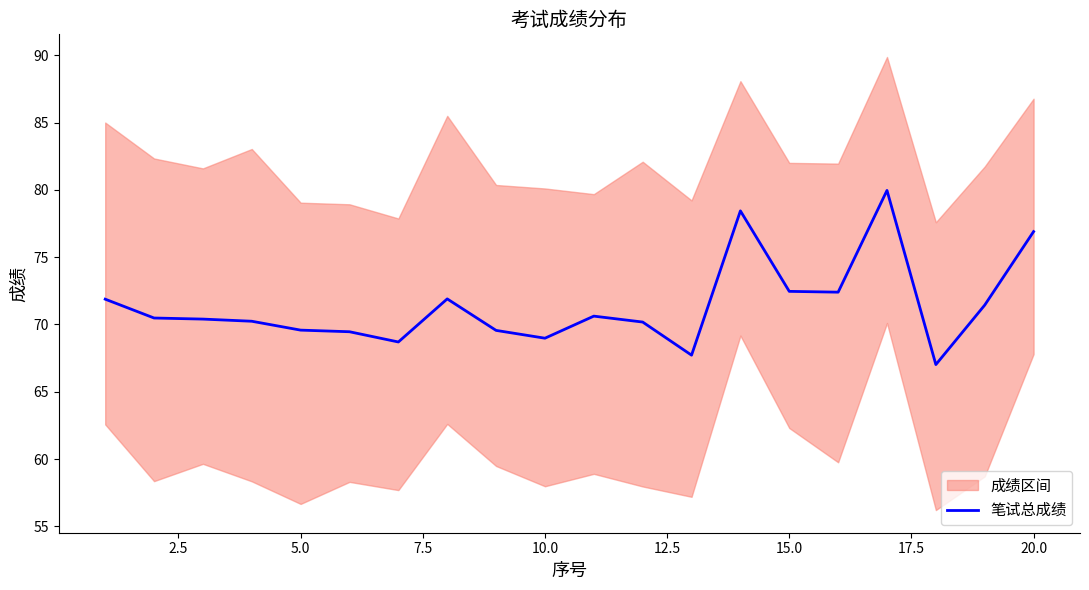

What is the lowest value of the 笔试总成绩 series?

67.0